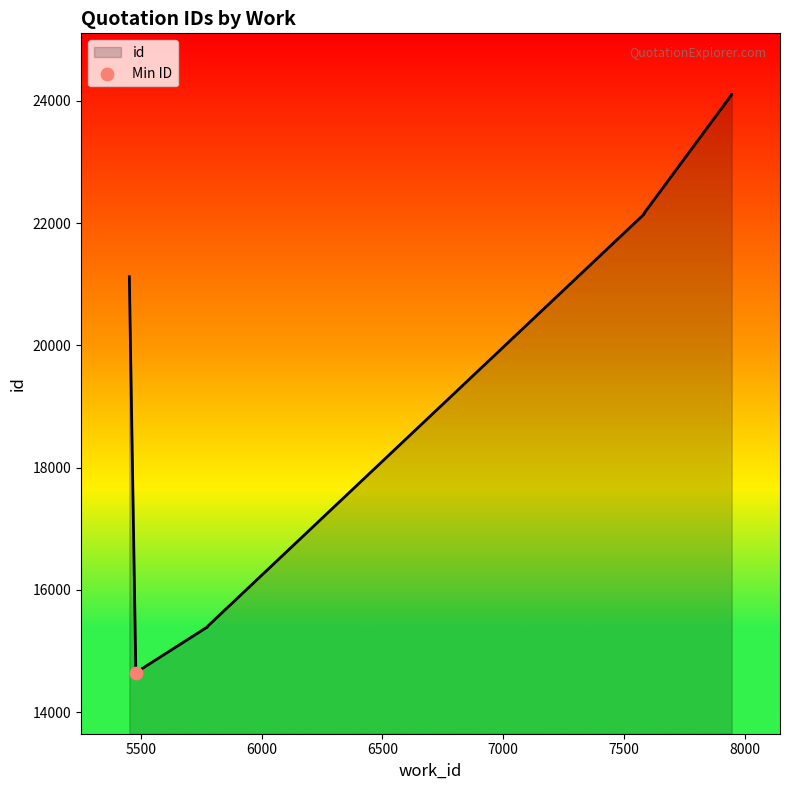

What is the ratio of the value at 5775 to the value at 5452?

0.7